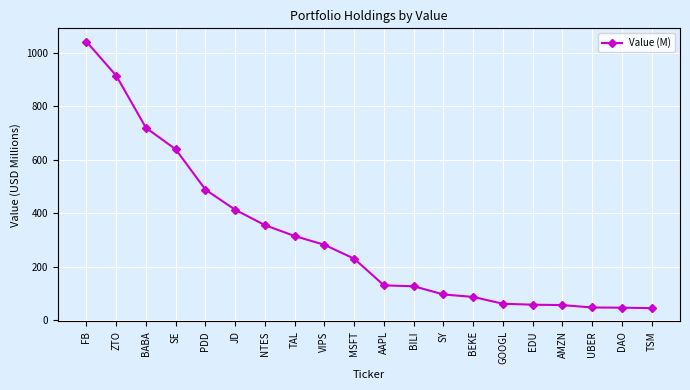

How many lines are shown in the chart?

1